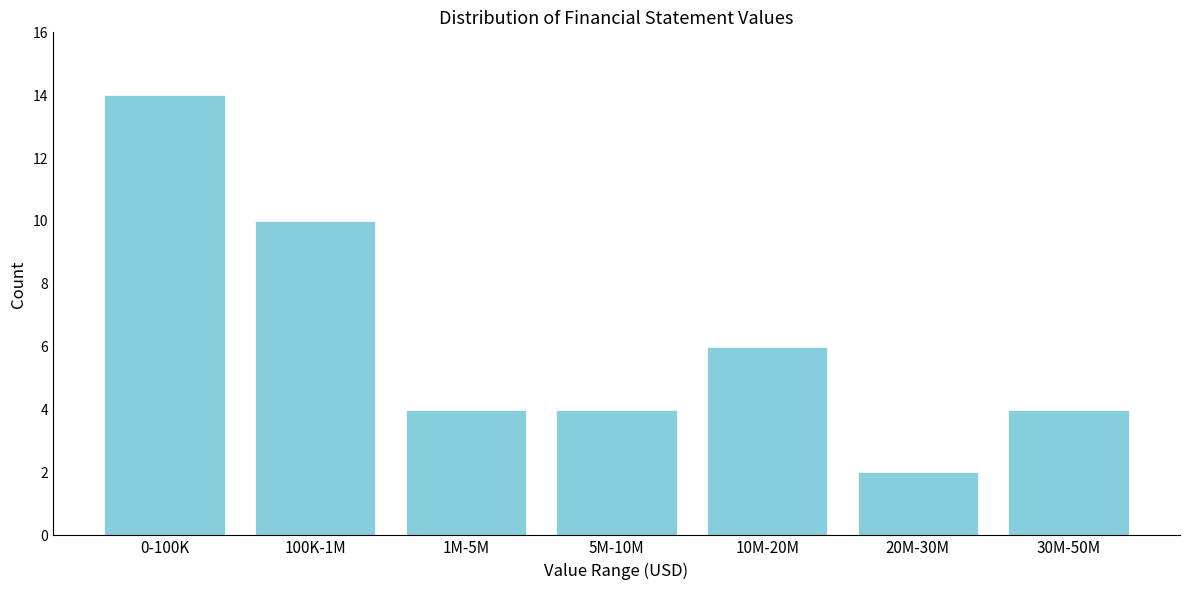

Reading left to right, transcribe all the data shown in this chart.

14	10	4	4	6	2	4